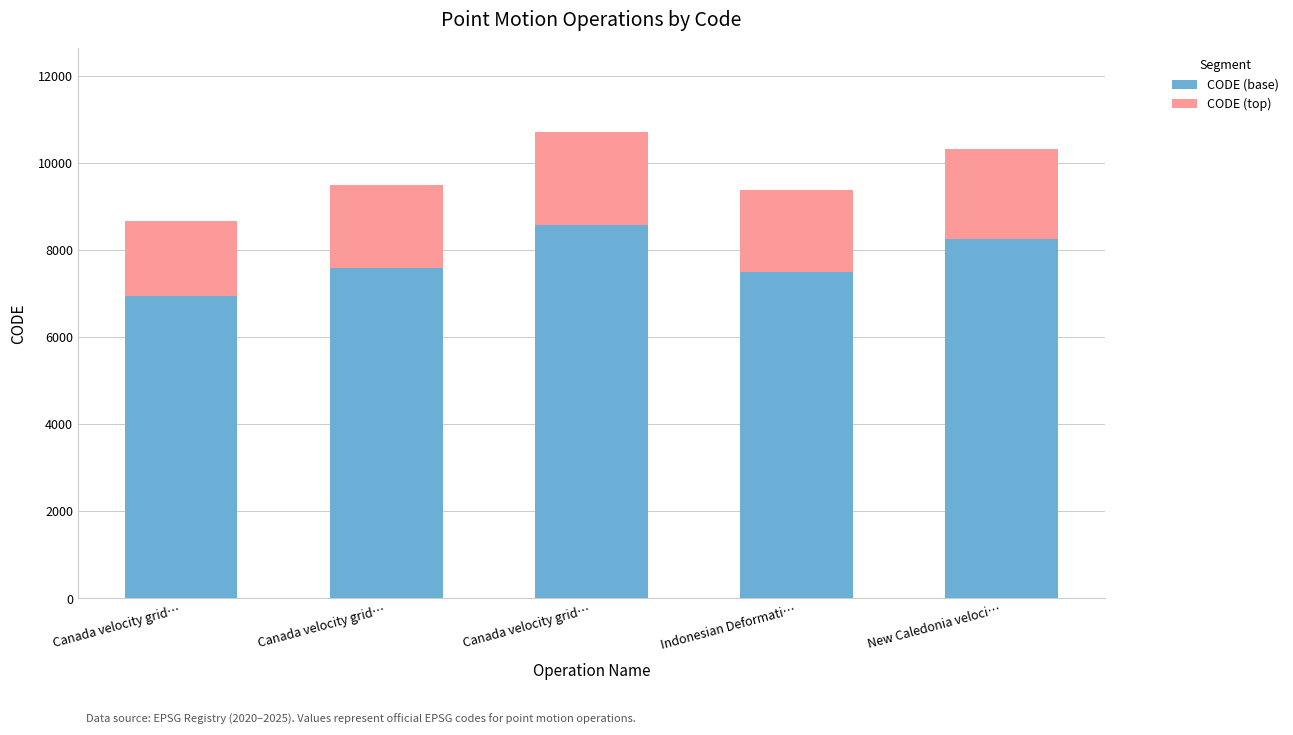

Are the bars grouped side by side (vs. stacked)?

No